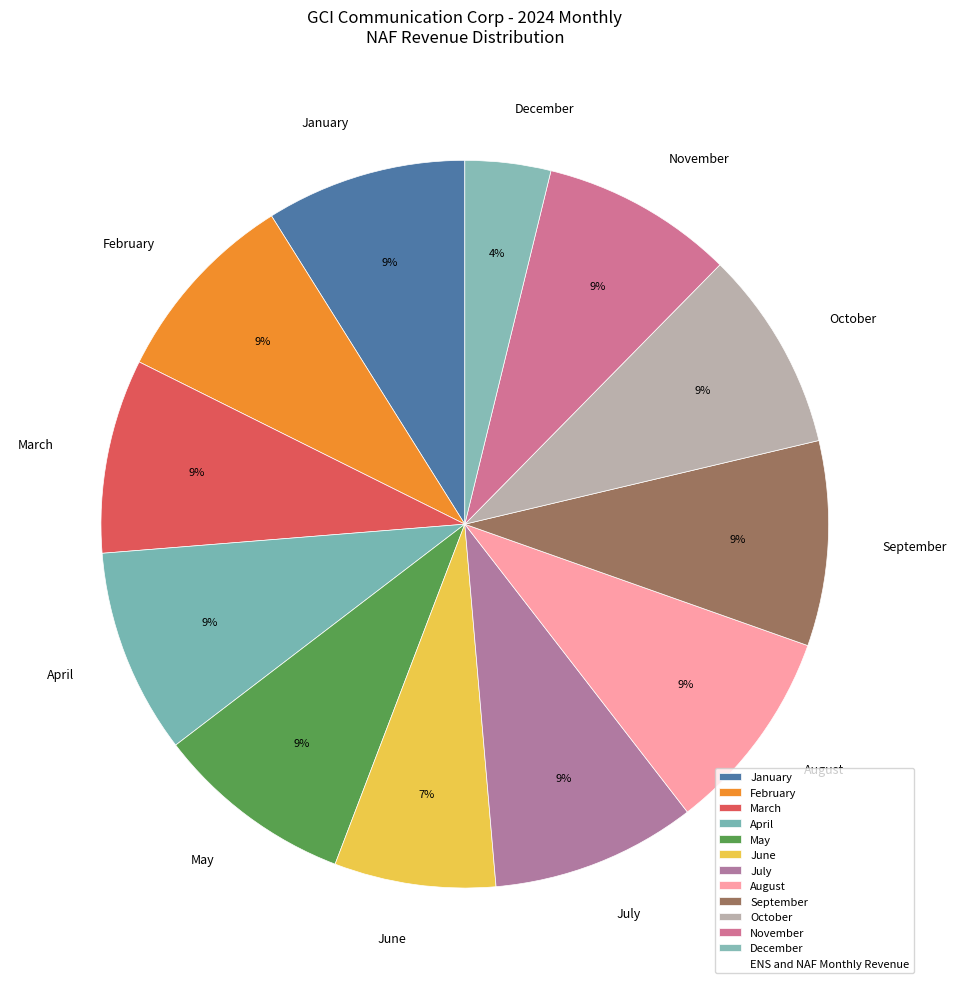

Which category has the smallest portion of the pie?

December